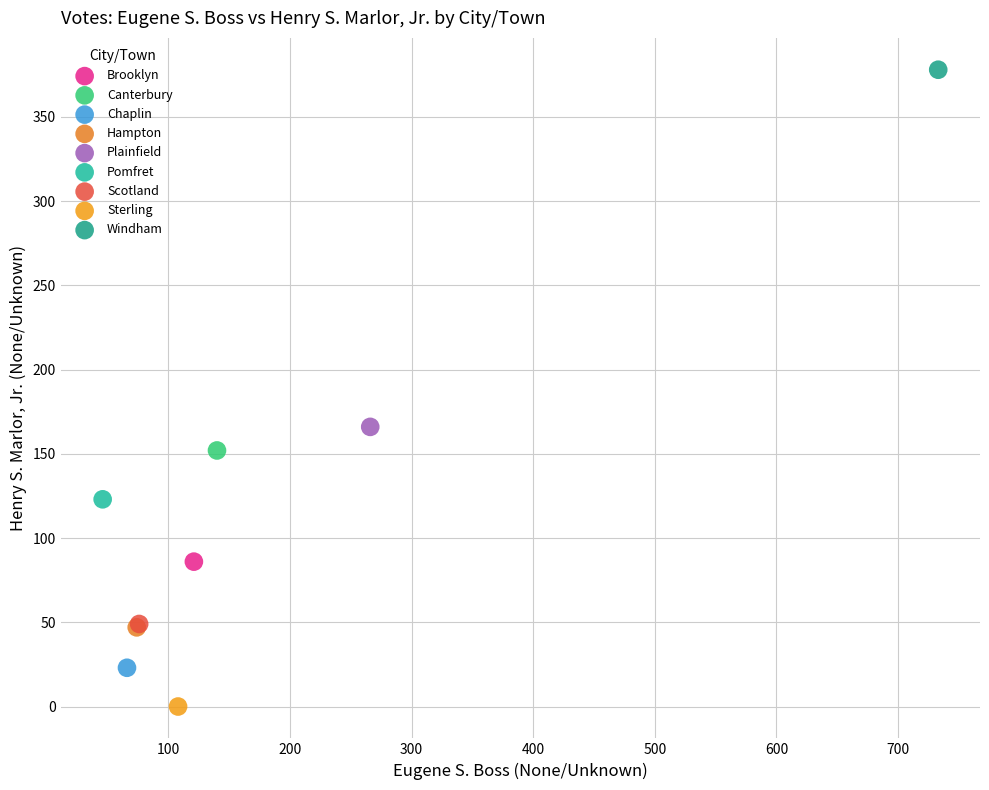

Which series contains the lowest Y value?

Sterling